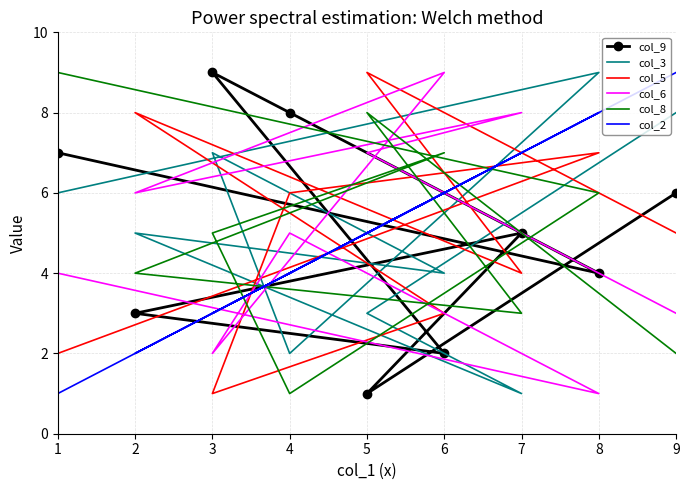

What is the difference between the maximum and minimum values in the col_3 series?

8